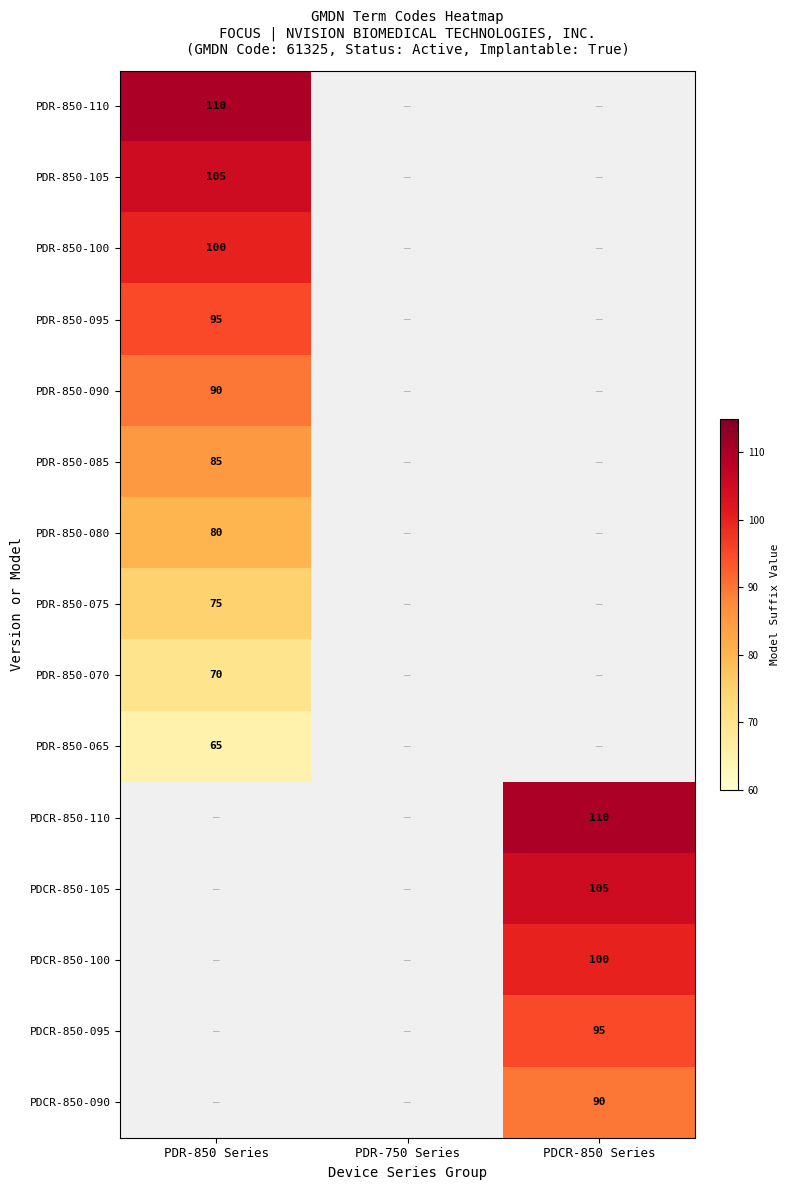

The PDCR-850-095 series shows 150 at PDCR-850 Series. True or false?

False